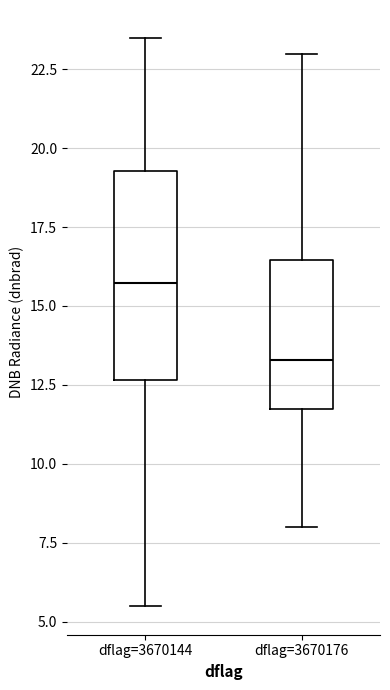

Where does the median line of the box for dflag=3670176 sit on the y-axis? The values are not printed on the chart, so give them approximately, as read against the axis.

13.5